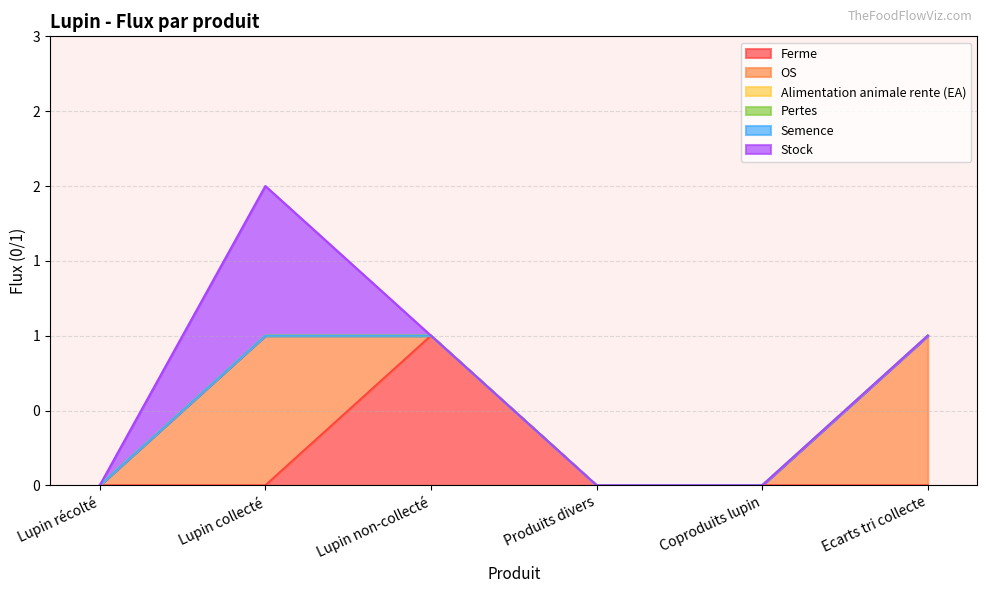

Reading right to left, list all the values displayed in this chart.

Ferme: Ecarts tri collecte=0	Coproduits lupin=0	Produits divers=0	Lupin non-collecté=1	Lupin collecté=0	Lupin récolté=0
OS: Ecarts tri collecte=1	Coproduits lupin=0	Produits divers=0	Lupin non-collecté=0	Lupin collecté=1	Lupin récolté=0
Alimentation animale rente (EA): Ecarts tri collecte=0	Coproduits lupin=0	Produits divers=0	Lupin non-collecté=0	Lupin collecté=0	Lupin récolté=0
Pertes: Ecarts tri collecte=0	Coproduits lupin=0	Produits divers=0	Lupin non-collecté=0	Lupin collecté=0	Lupin récolté=0
Semence: Ecarts tri collecte=0	Coproduits lupin=0	Produits divers=0	Lupin non-collecté=0	Lupin collecté=0	Lupin récolté=0
Stock: Ecarts tri collecte=0	Coproduits lupin=0	Produits divers=0	Lupin non-collecté=0	Lupin collecté=1	Lupin récolté=0